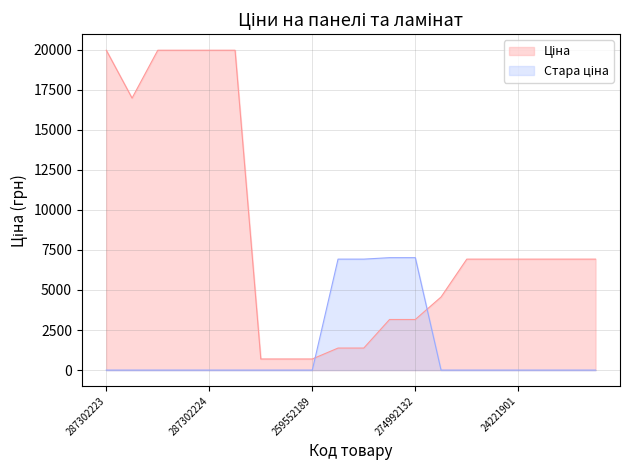

What is the difference between the maximum and minimum values in the Стара ціна series?

7017.6